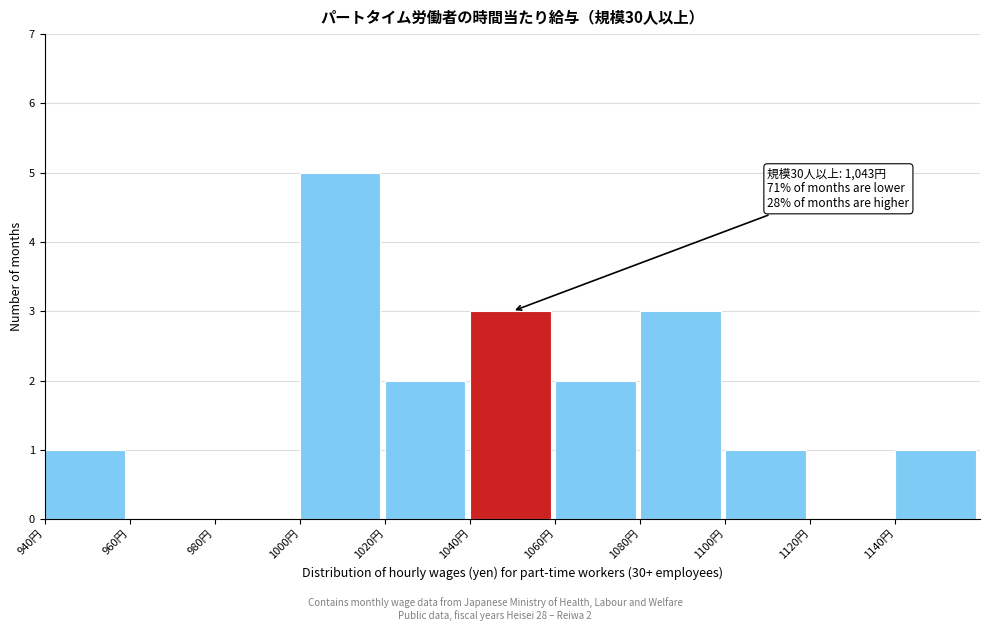

Over which range of the x-axis is the bar tallest?

1000 to 1020